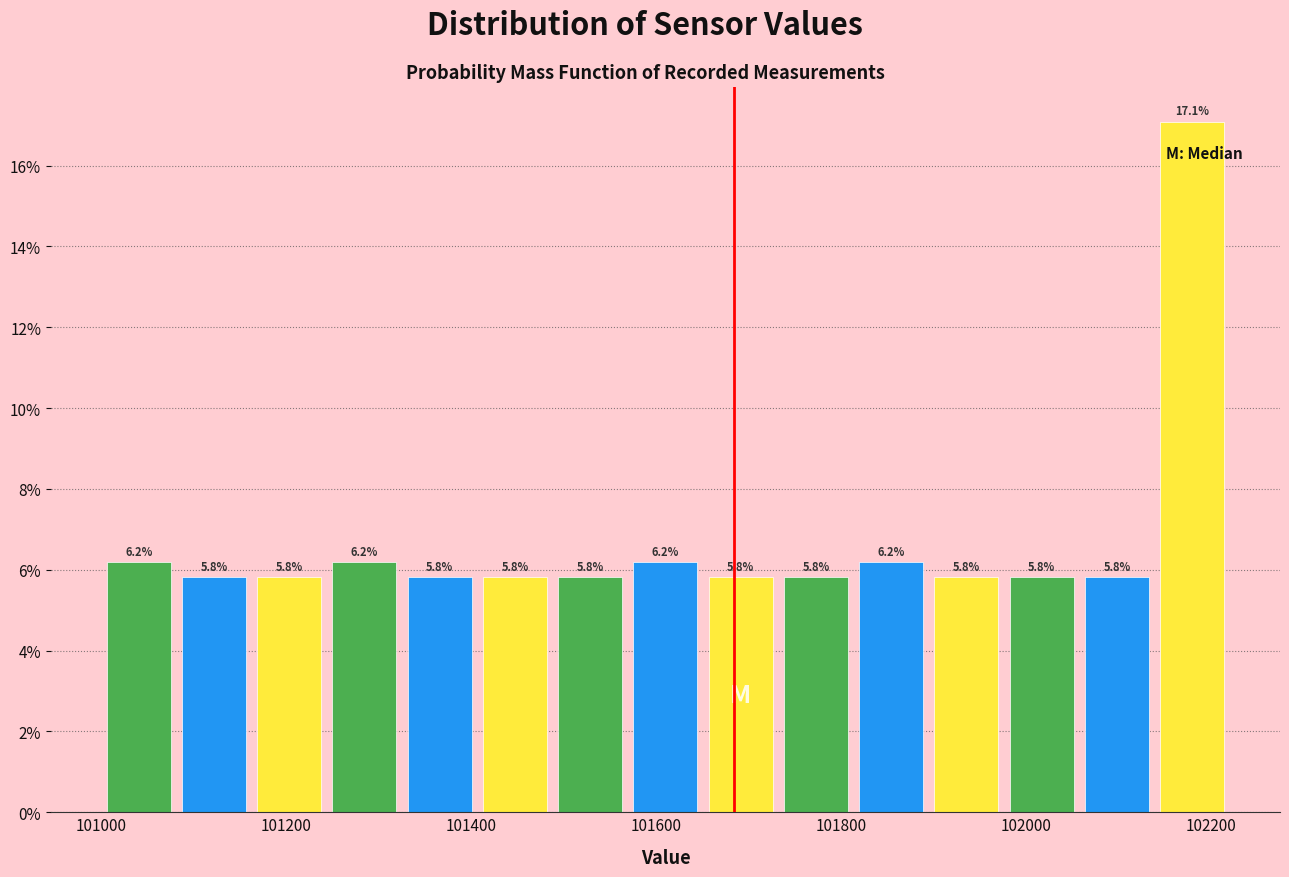

Reading left to right, transcribe this chart: for each bar, give the range it covers on the x-axis and its height. The bar edges are not printed on the chart, so give them approximately, as read against the axis.

101000 to 101080: 6.2
101080 to 101160: 5.8
101160 to 101240: 5.8
101240 to 101320: 6.2
101320 to 101400: 5.8
101400 to 101480: 5.8
101480 to 101560: 5.8
101560 to 101660: 6.2
101660 to 101740: 5.8
101740 to 101820: 5.8
101820 to 101900: 6.2
101900 to 101980: 5.8
101980 to 102060: 5.8
102060 to 102140: 5.8
102140 to 102220: 17.1